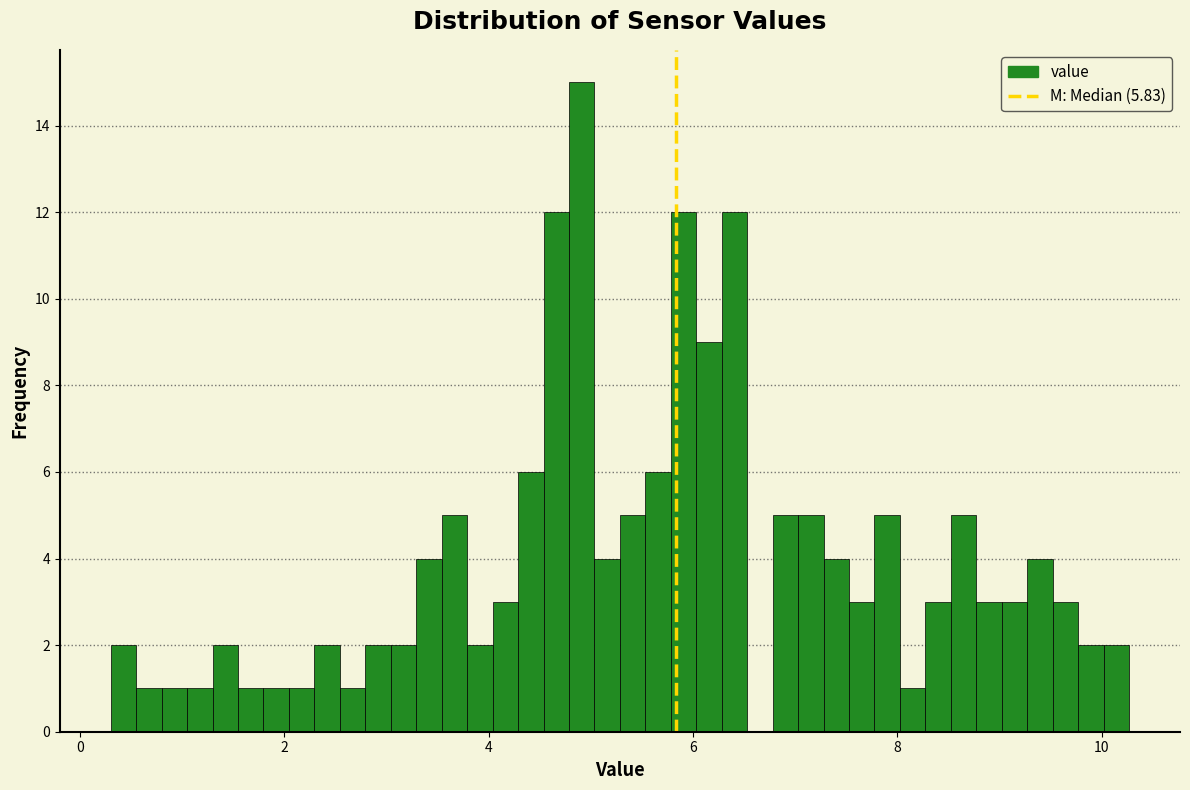

Around what value on the x-axis is the tallest bar? Give the approximate position of its centre, as read against the axis.

5.0